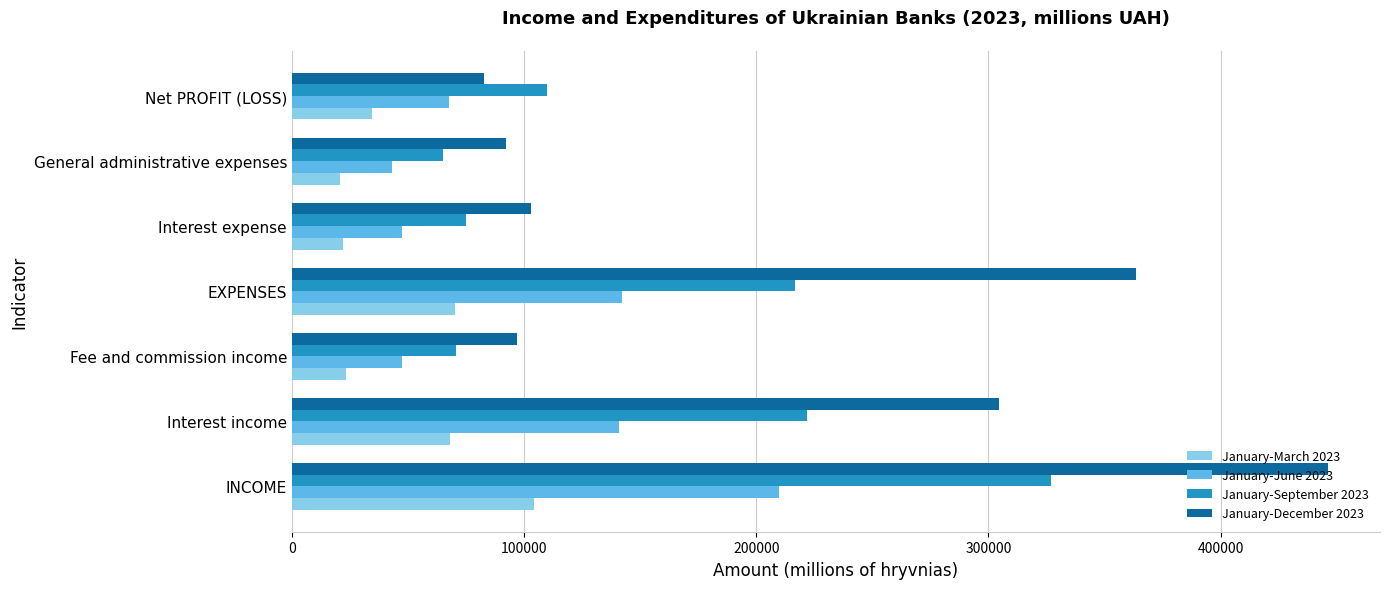

What is the maximum value for January-June 2023?

209812